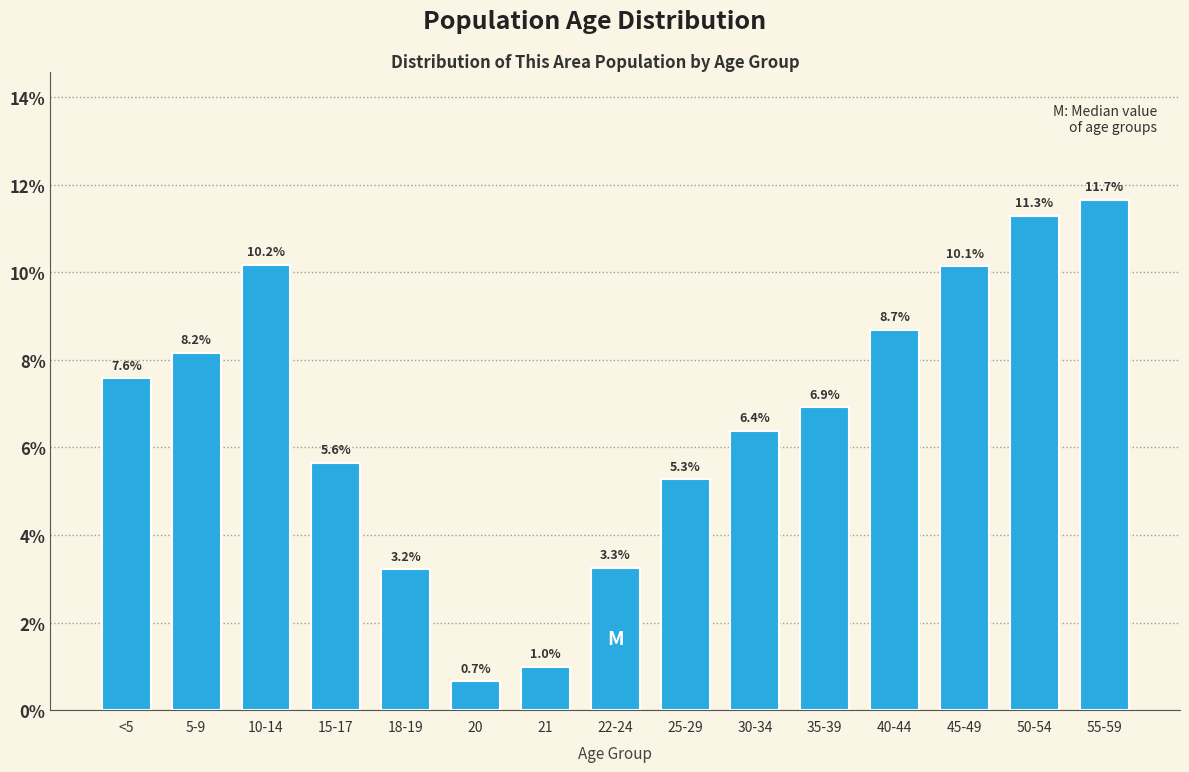

Reading right to left, transcribe all the data shown in this chart.

55-59=11.7	50-54=11.3	45-49=10.1	40-44=8.7	35-39=6.9	30-34=6.4	25-29=5.3	22-24=3.3	21=1.0	20=0.7	18-19=3.2	15-17=5.6	10-14=10.2	5-9=8.2	<5=7.6